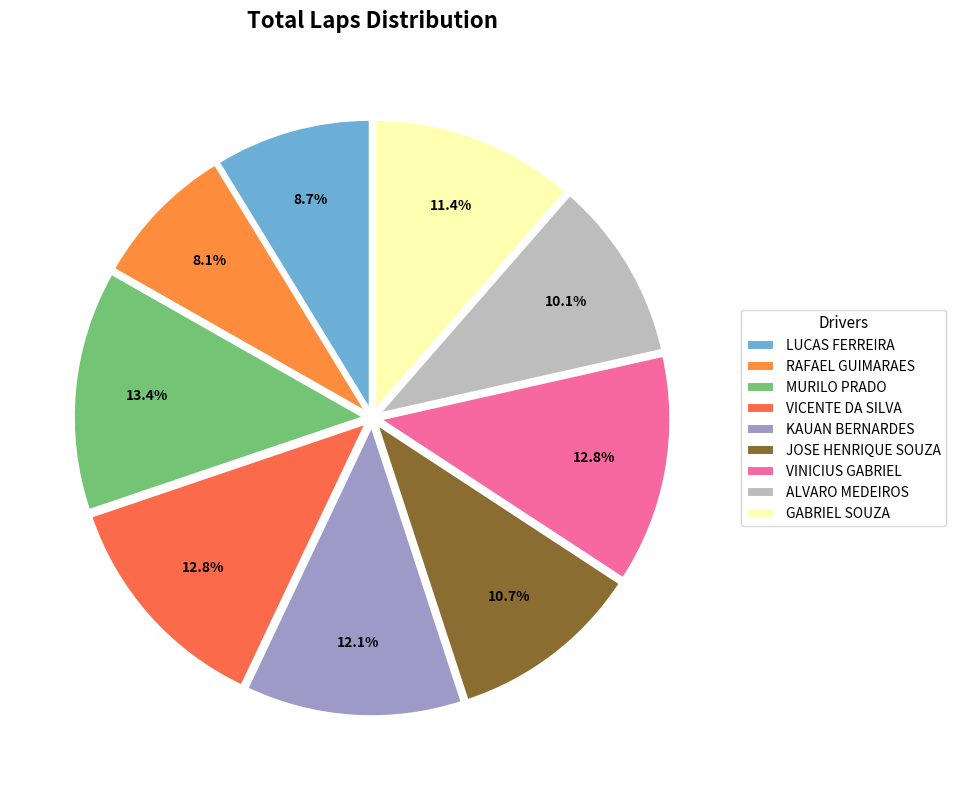

Count the number of slices in the pie.

9